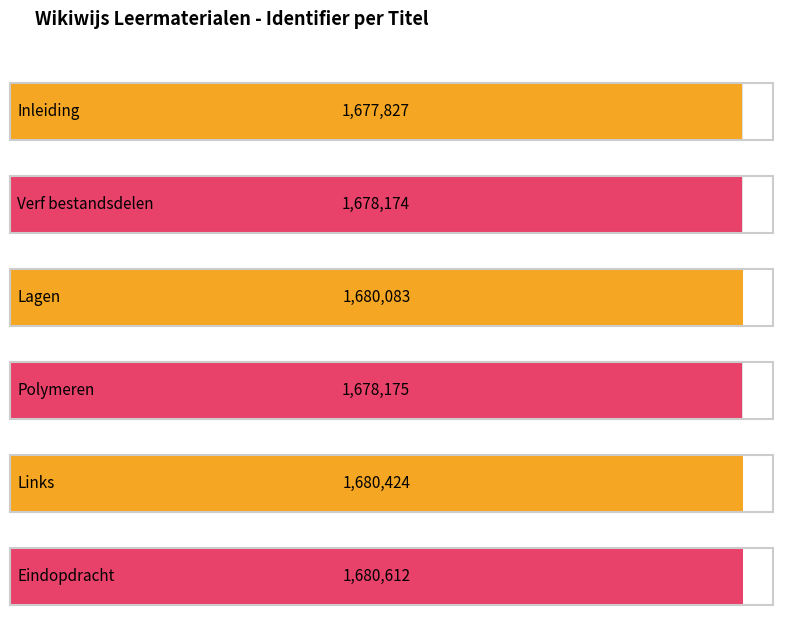

The value at Verf bestandsdelen is 1678174. True or false?

True